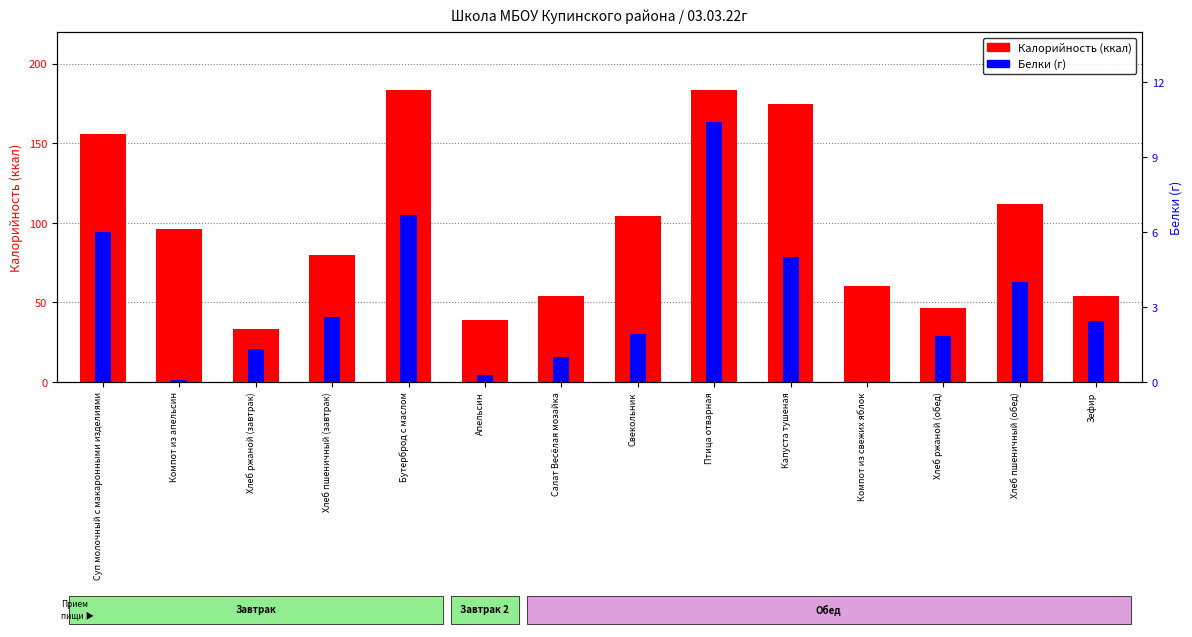

Are the bars horizontal?

No